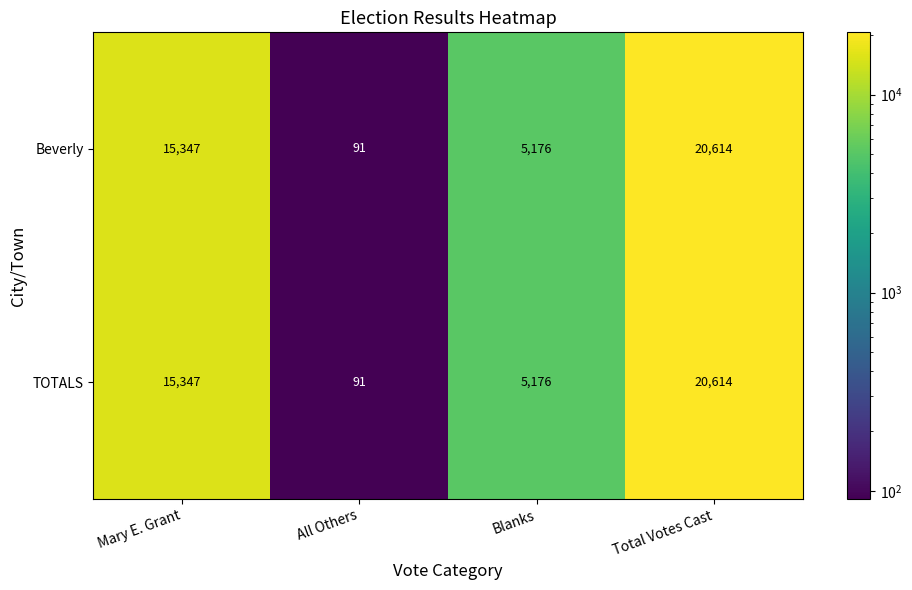

Count the Beverly values in the range 5176 to 20614.

3